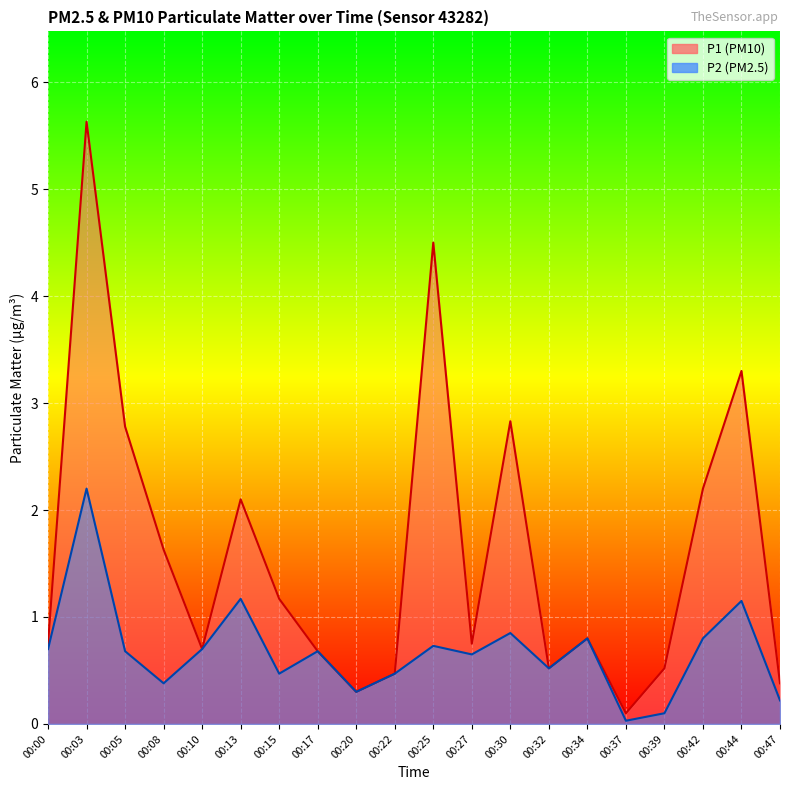

The value of P2 at 00:34 is 0.8. True or false?

True